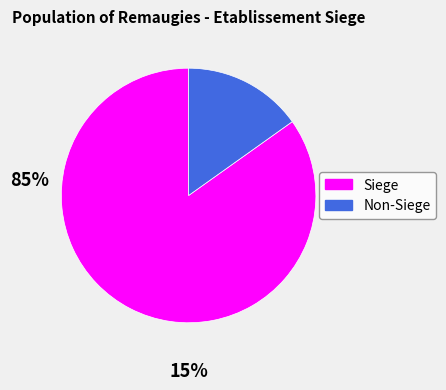

What is the majority slice?

Siege